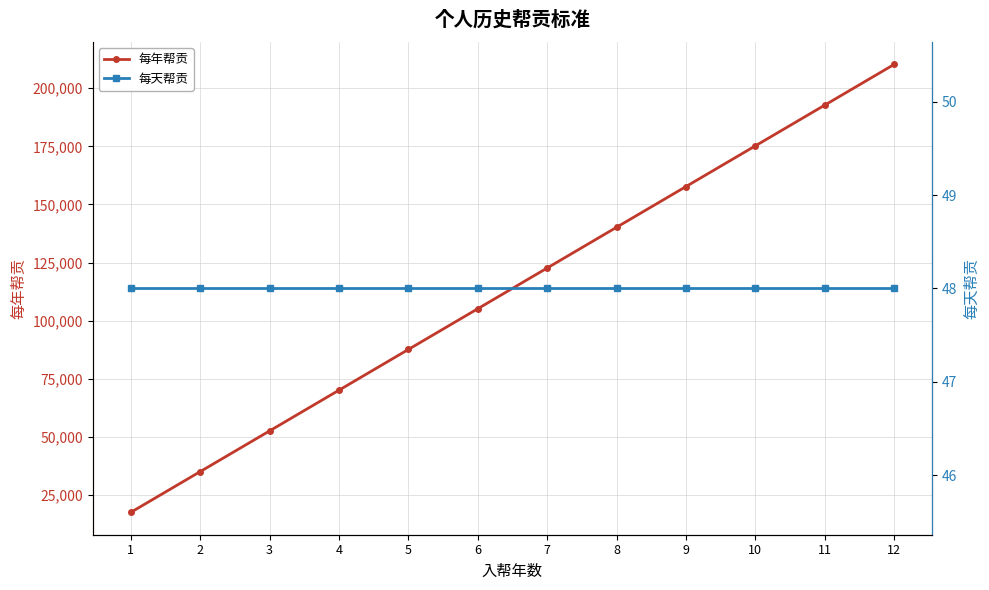

Which series has the widest spread of values?

每年帮贡